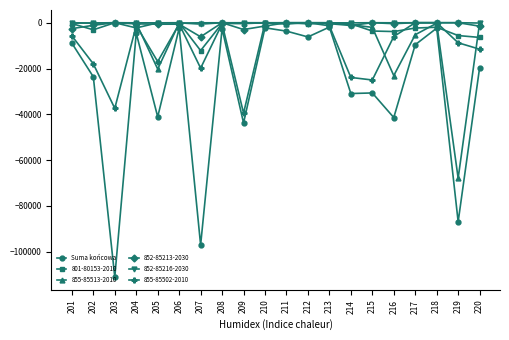

True or false: 852-85216-2030 has more than 2 interior local peaks.

True